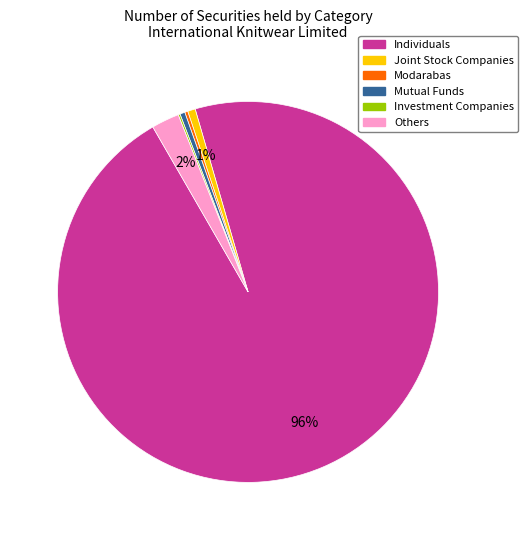

Is there any slice that represents more than half of the pie?

Yes